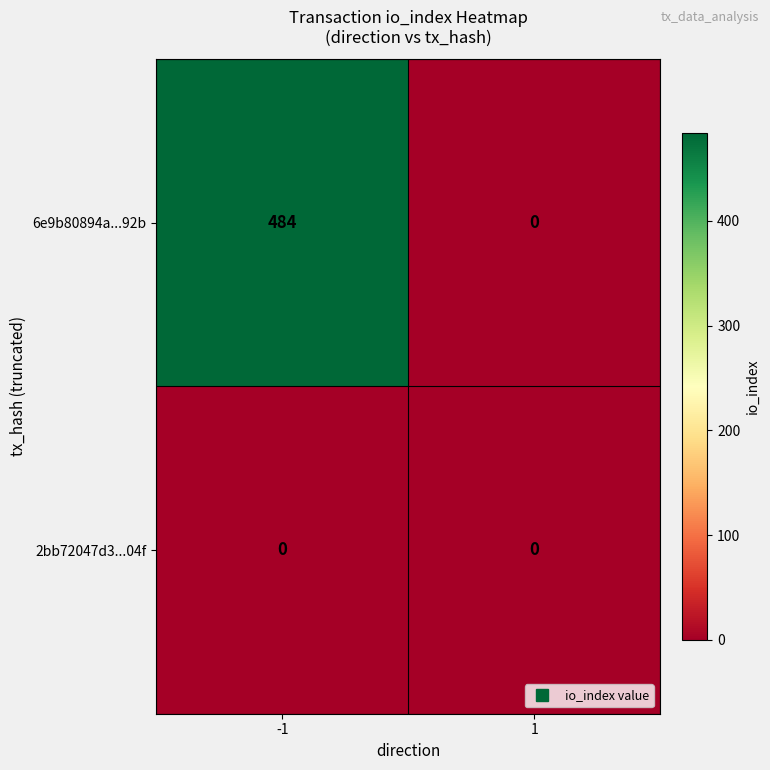

Rank the series at -1 from highest to lowest value.

6e9b80894a...92b, 2bb72047d3...04f